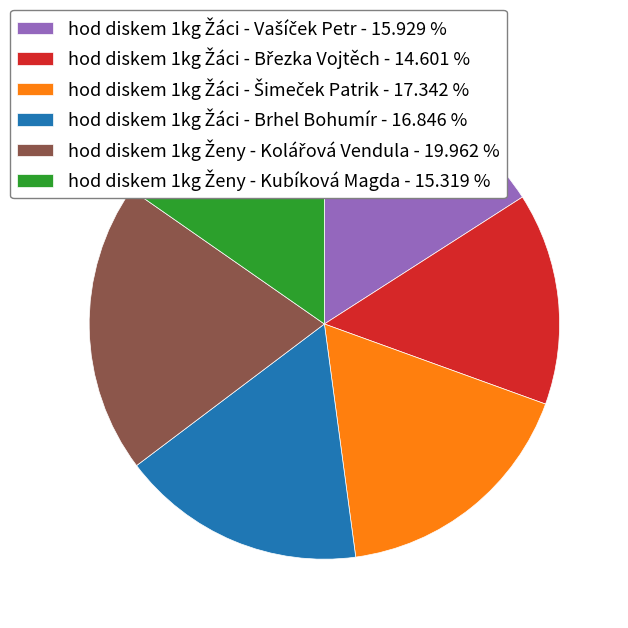

Is there a majority slice in this chart?

No